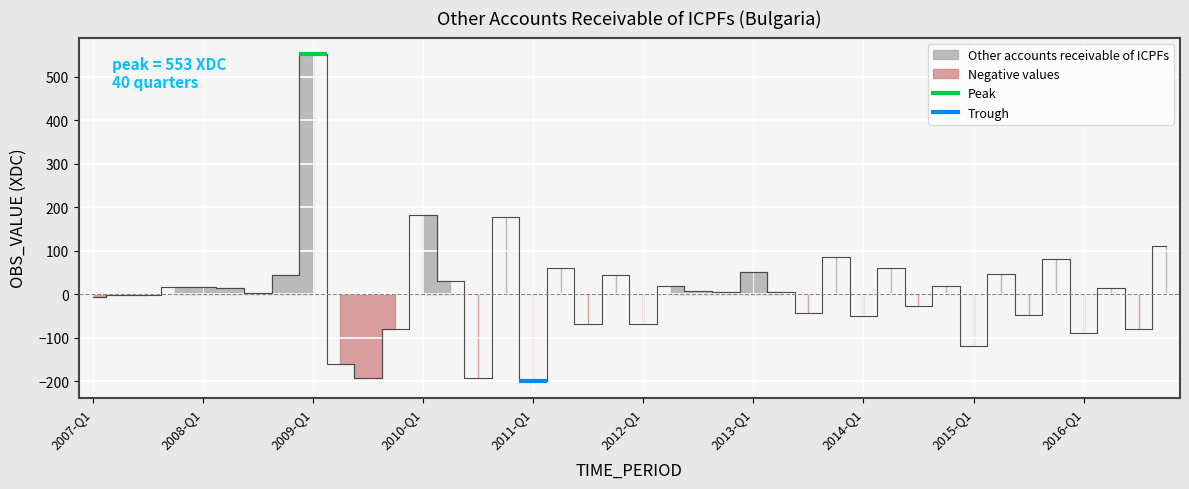

What is the difference between the maximum and minimum values?

753